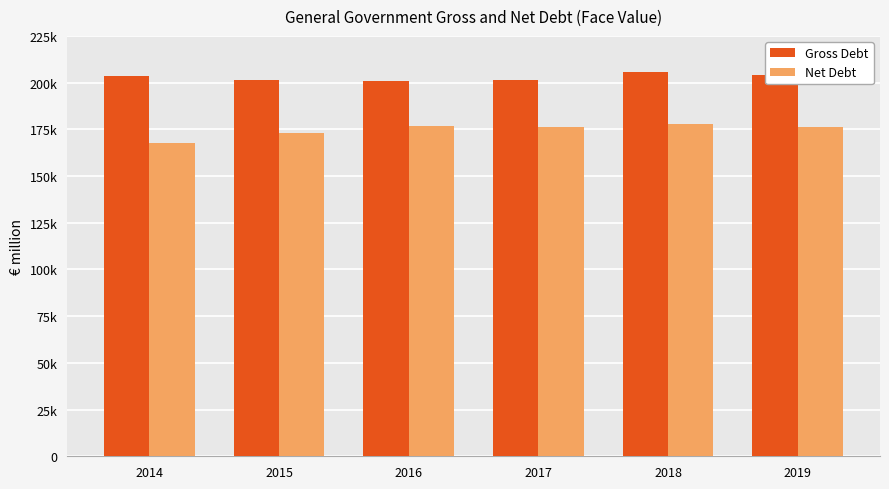

What is the total value across all series at 2019?

380442